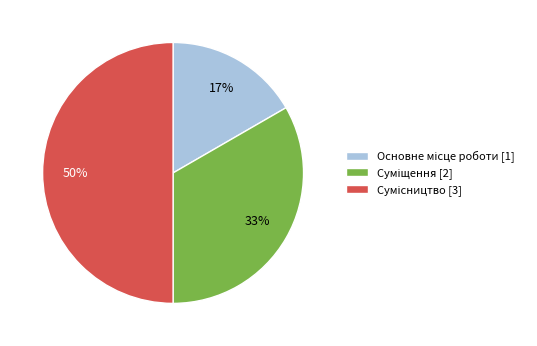

To the nearest percent, what is the average slice percentage?

33%